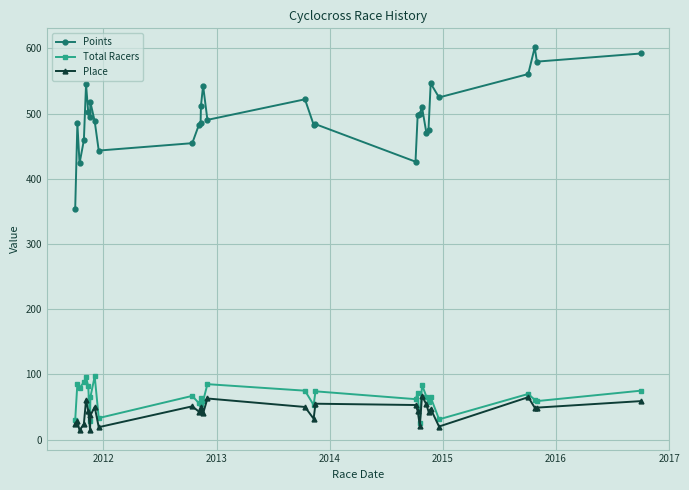

True or false: Points has more than 0 interior local peaks.

True